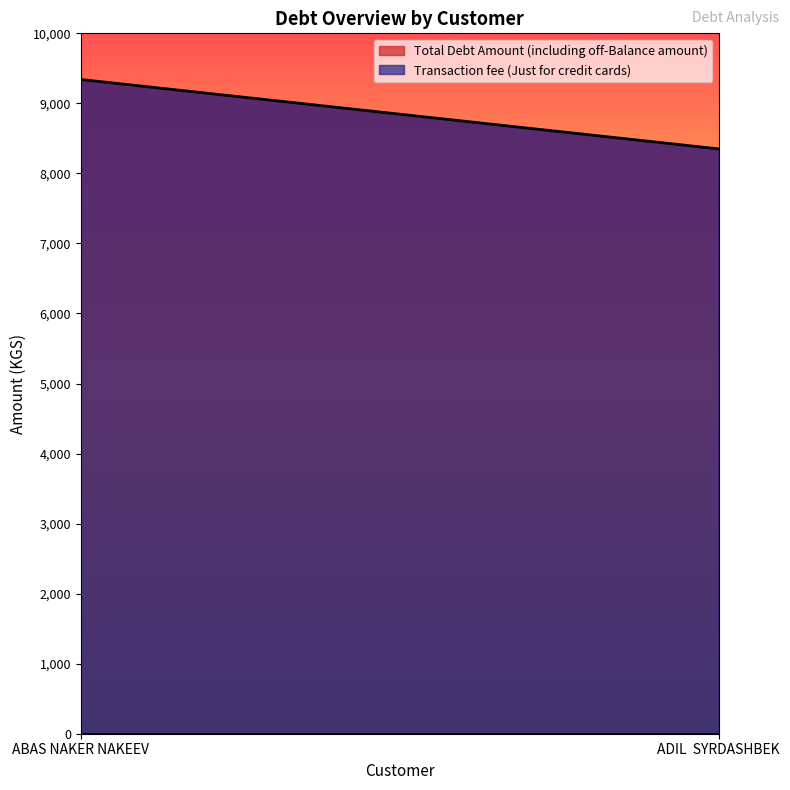

What is the difference between the highest and lowest values at ADIL  SYRDASHBEK?

8350.3